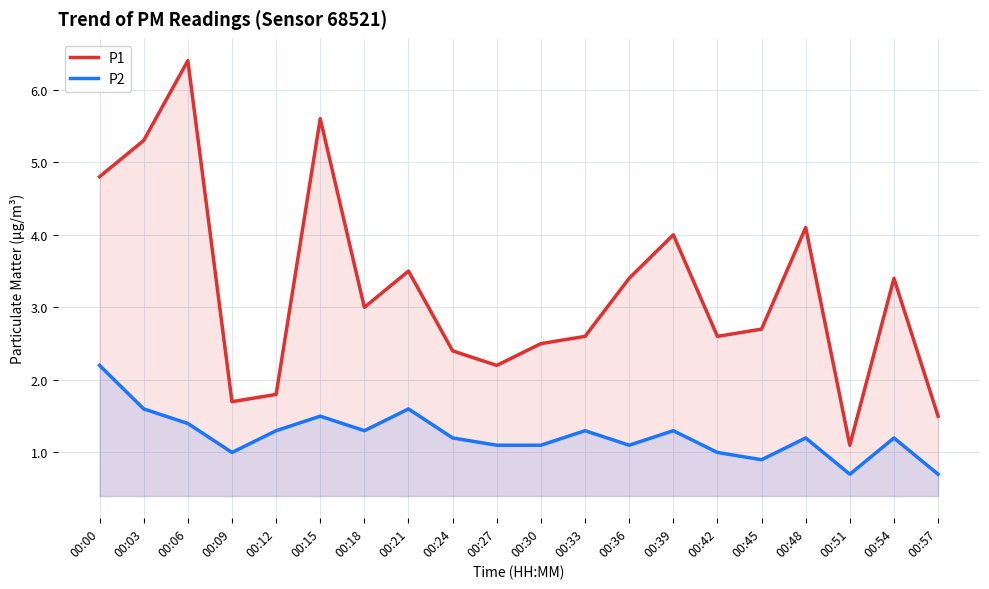

Is it true that P2 equals 0.7 at 00:36?

False